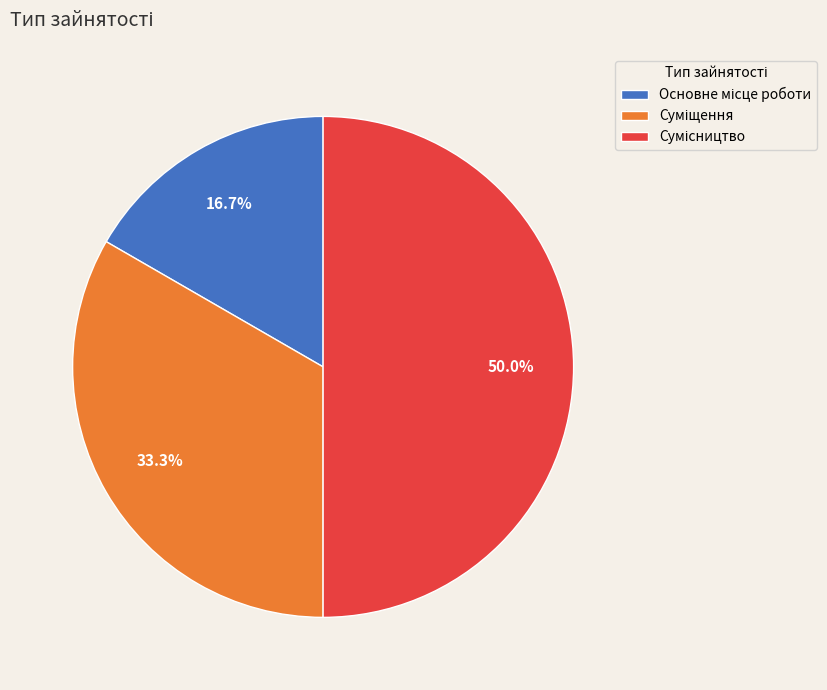

Approximately how many times larger is the value at Основне місце роботи compared to Сумісництво?

0.3